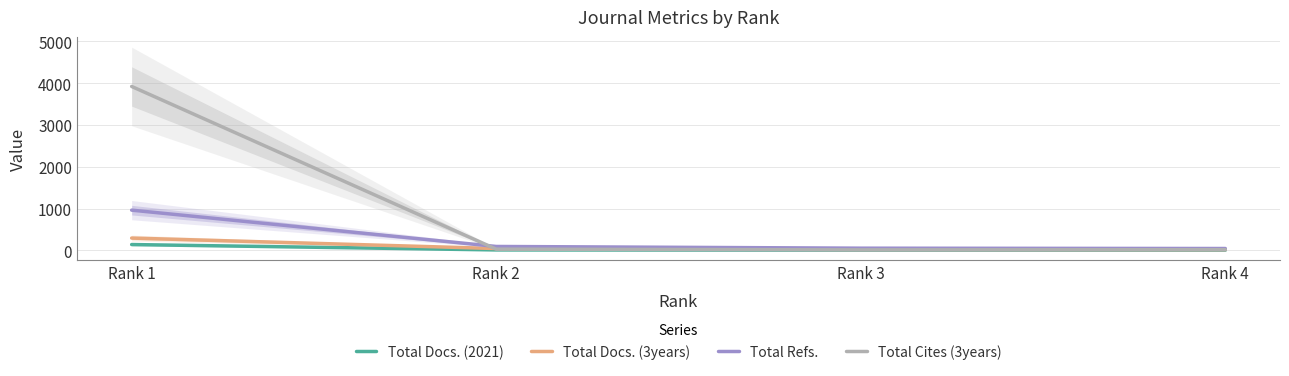

How many values in the Total Cites (3years) series are below 28?

2